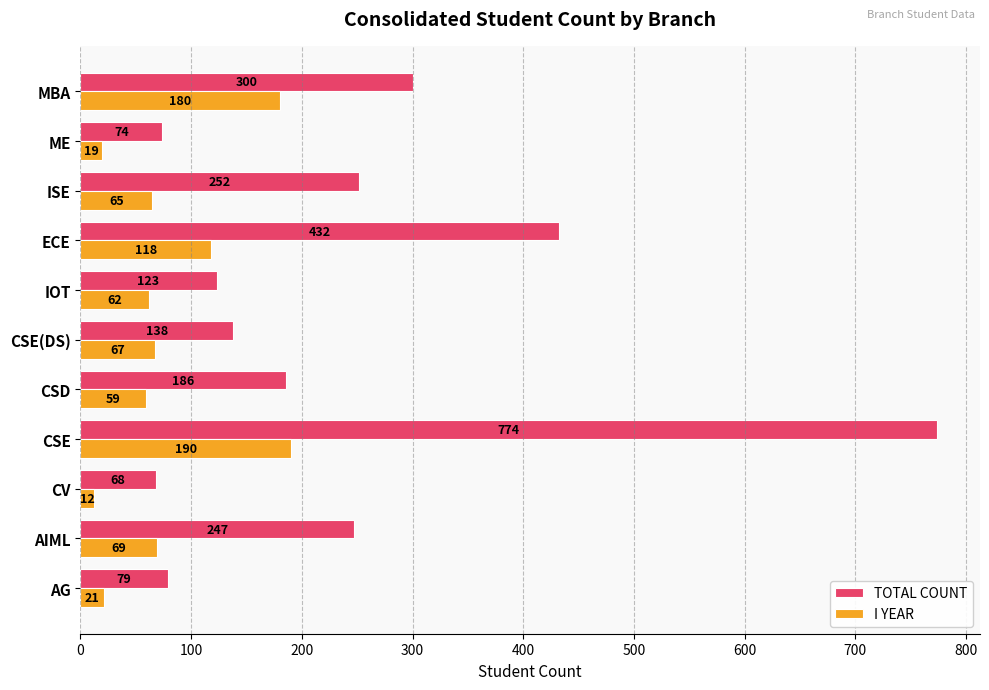

What value does the TOTAL COUNT series have at AIML, to the nearest 10?

250